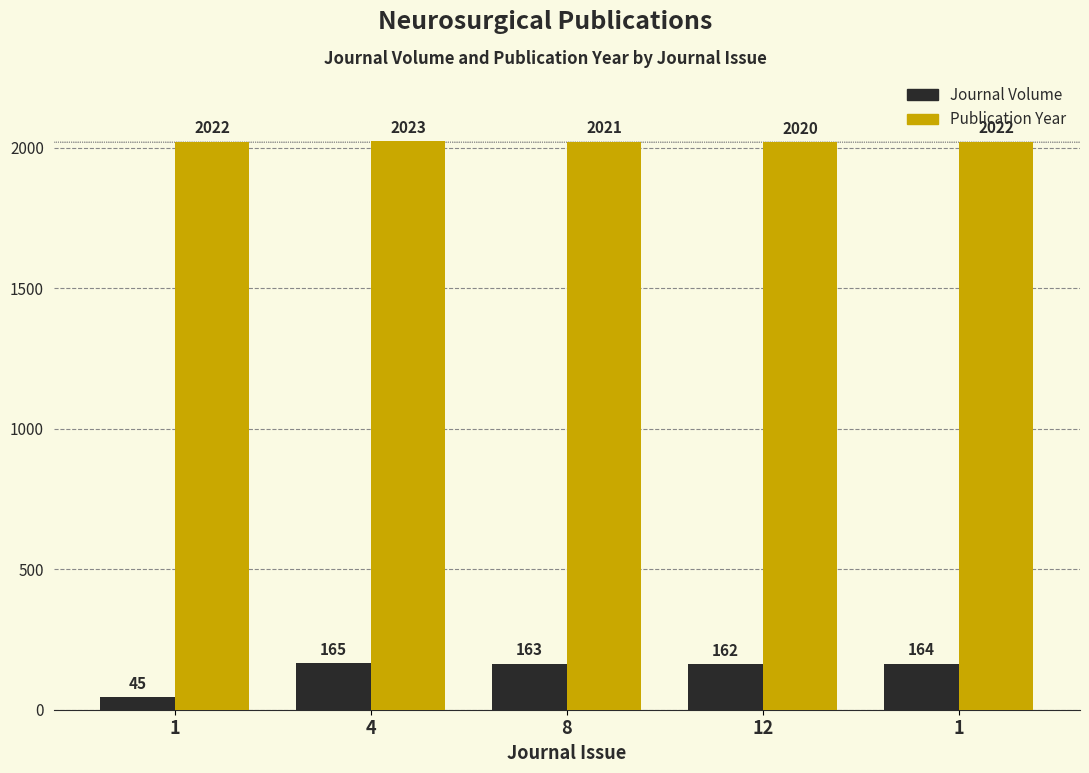

Are the bars grouped side by side (vs. stacked)?

Yes